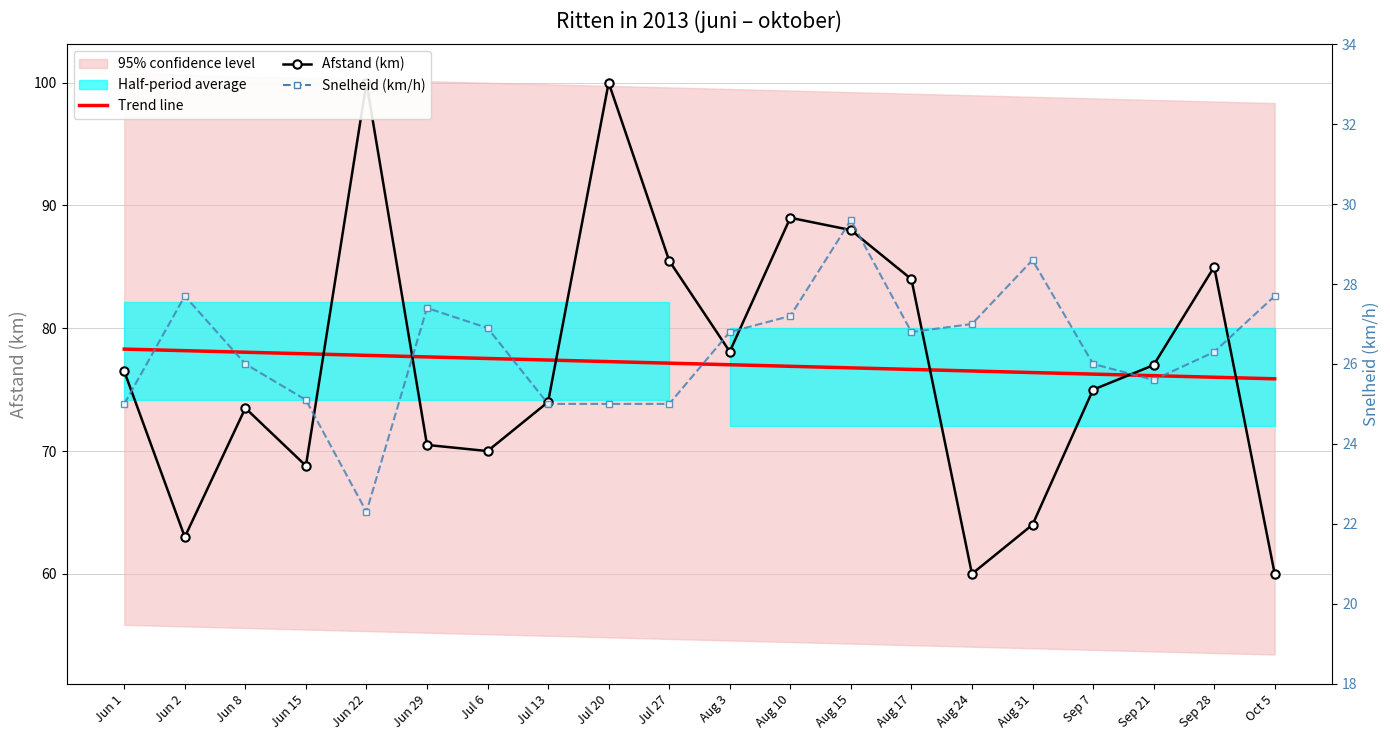

How many interior local peaks does the Afstand (km) series have?

5